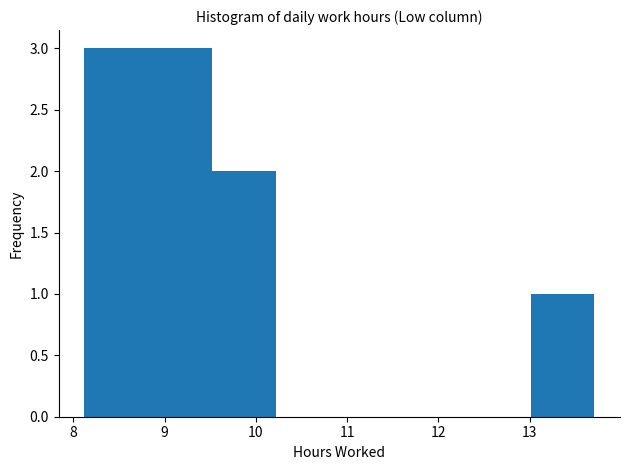

Reading left to right, list every bar in this chart as the range it spans on the x-axis followed by its height. Neither the bar edges nor the heights are printed on the chart, so give them approximately, as read against the axes.

8.1 to 8.8: 3
8.8 to 9.5: 3
9.5 to 10.2: 2
10.2 to 10.9: 0
10.9 to 11.6: 0
11.6 to 12.3: 0
12.3 to 13.0: 0
13.0 to 13.7: 1